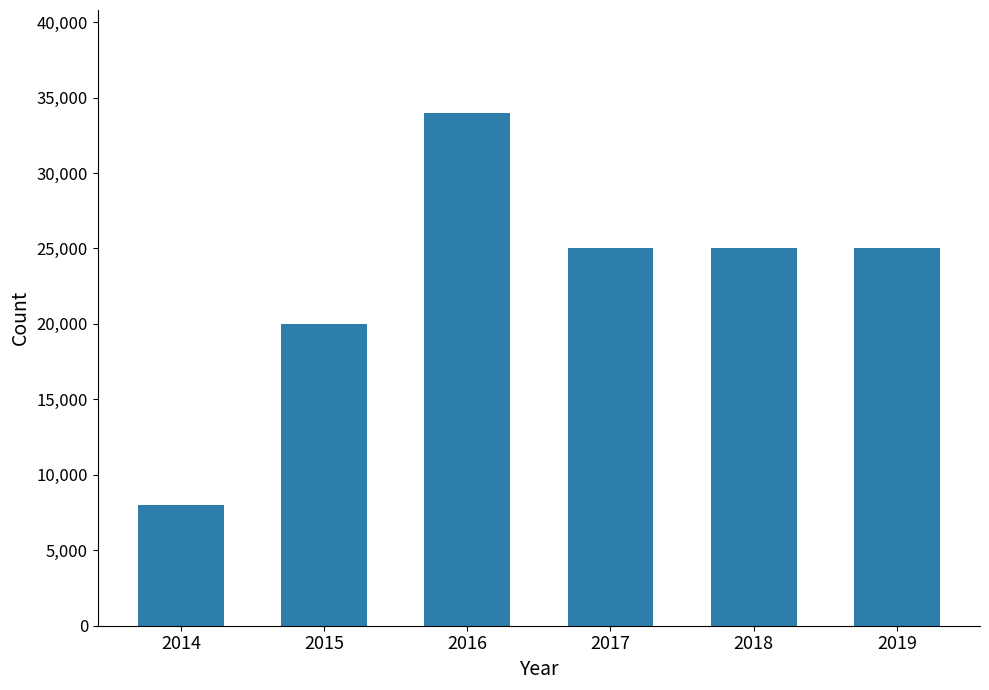

What is the value of the 6th bar from the left?

25000